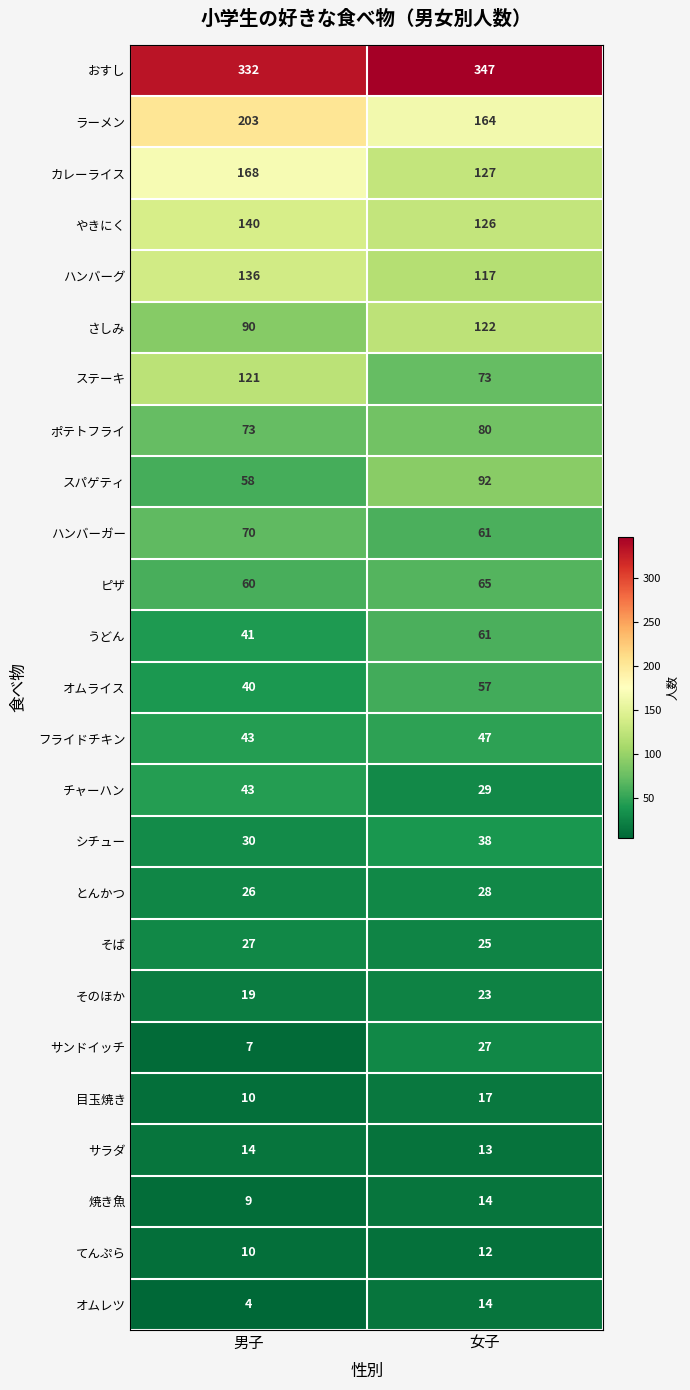

Which category has the lowest value across all series?

男子